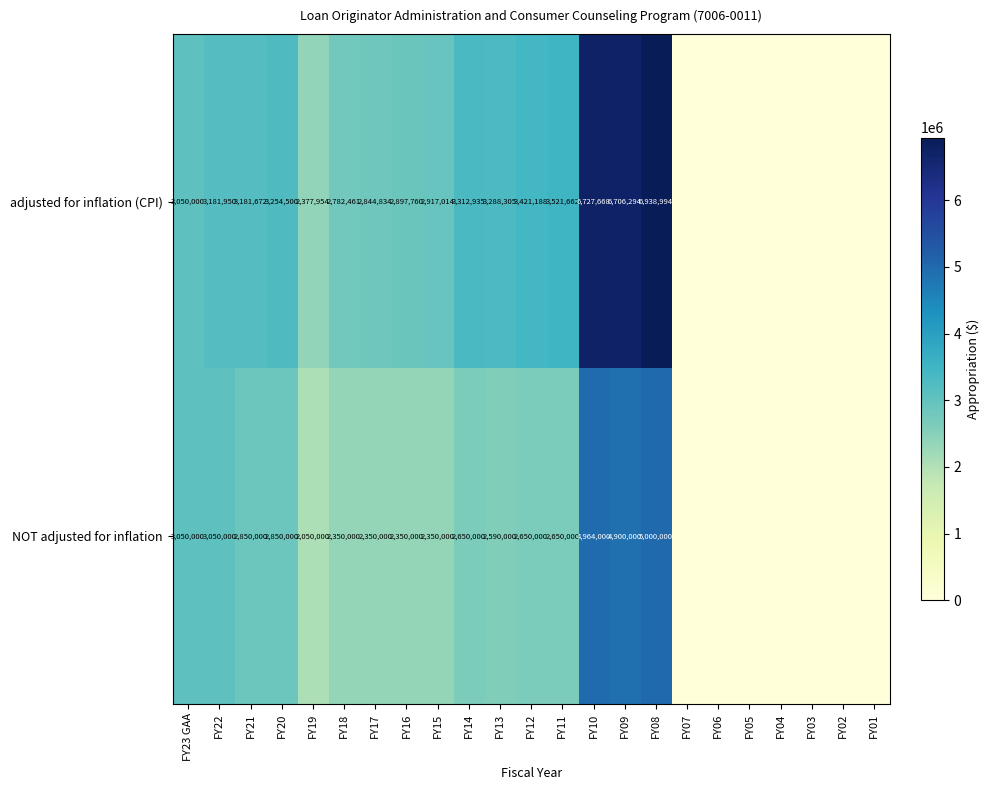

What is the sum of all row_0 values?

60405191